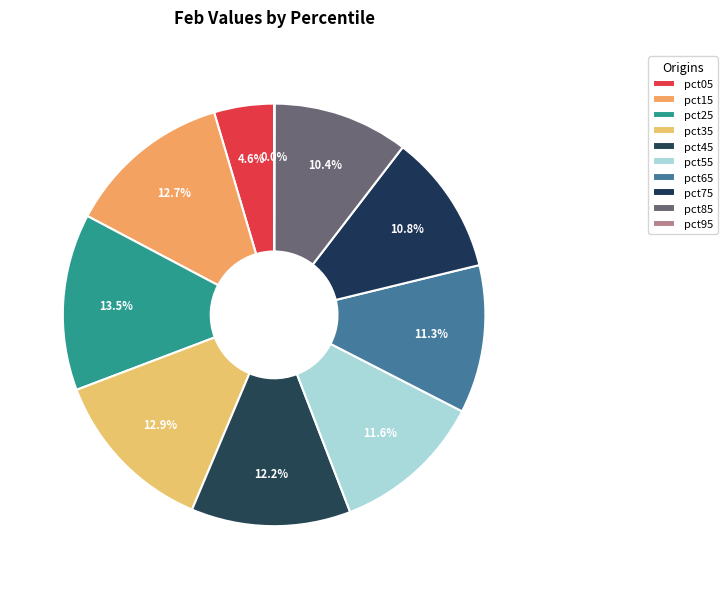

To the nearest percent, what is the average slice percentage?

10%